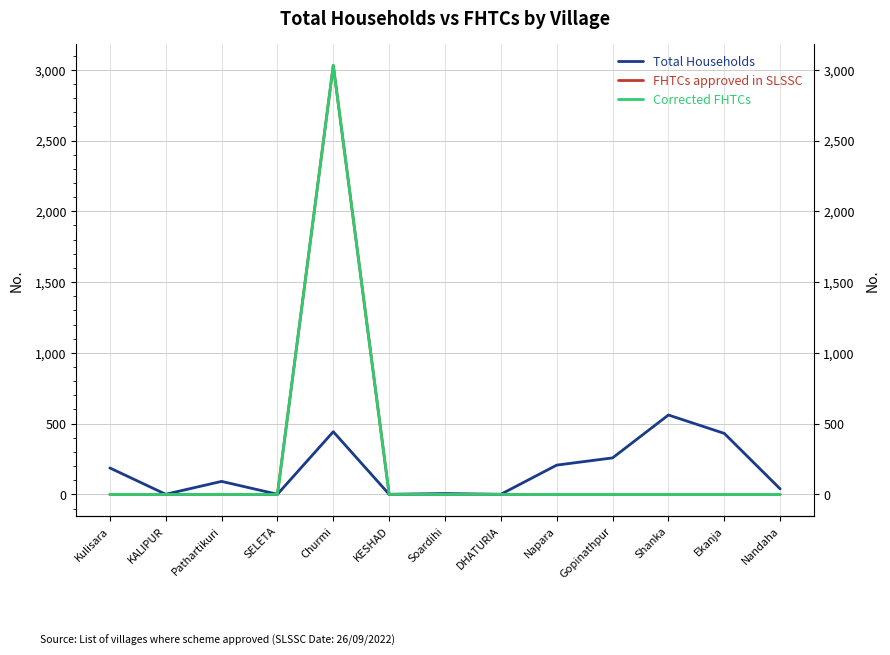

Which has a higher value, Soardihi or Napara?

Napara